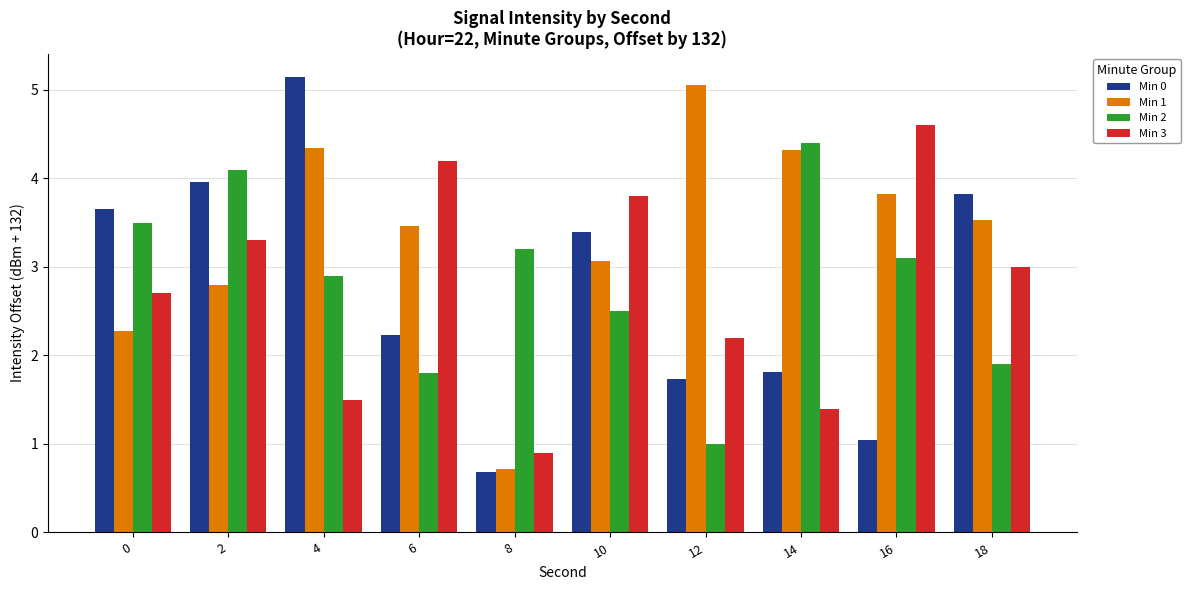

Which series has the largest range (max minus min)?

Min 0